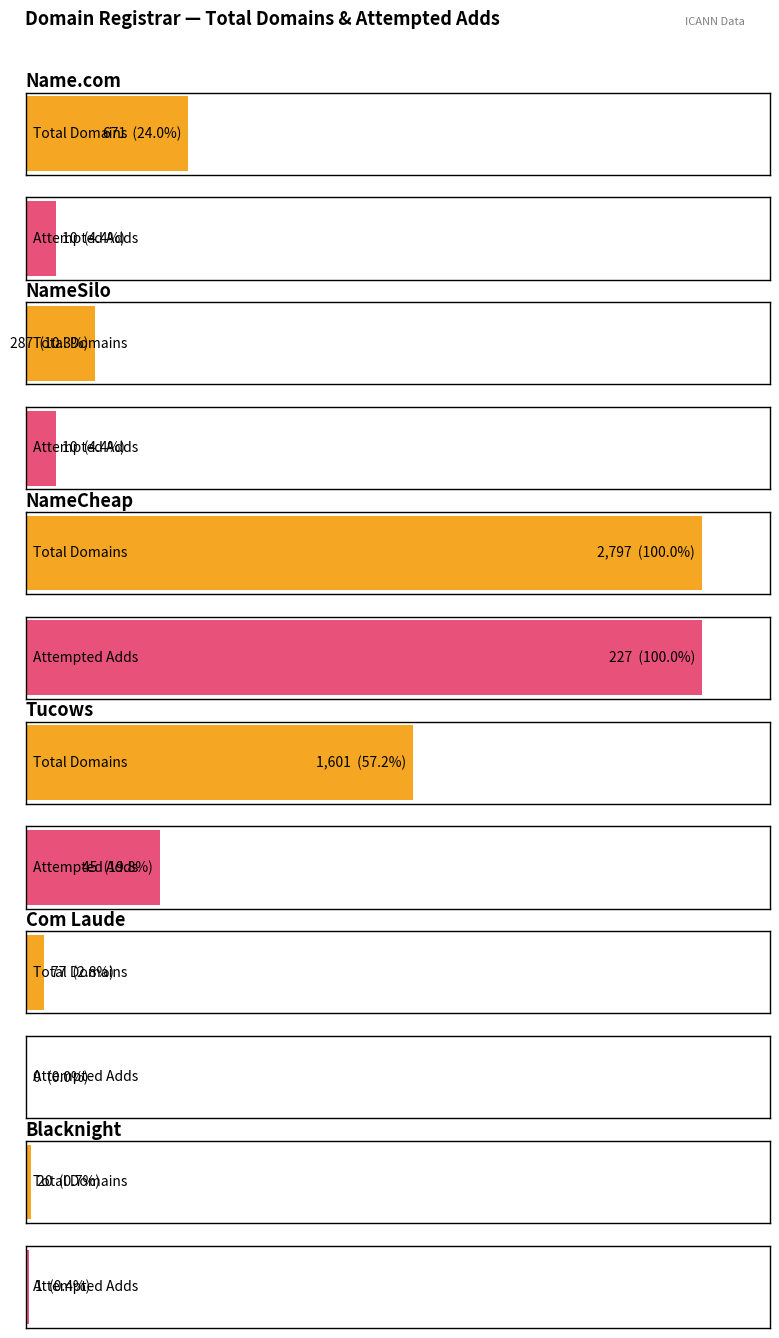

List the labels in order of total-domains value, largest first.

NameCheap, Tucows, Name.com, NameSilo, Com Laude, Blacknight